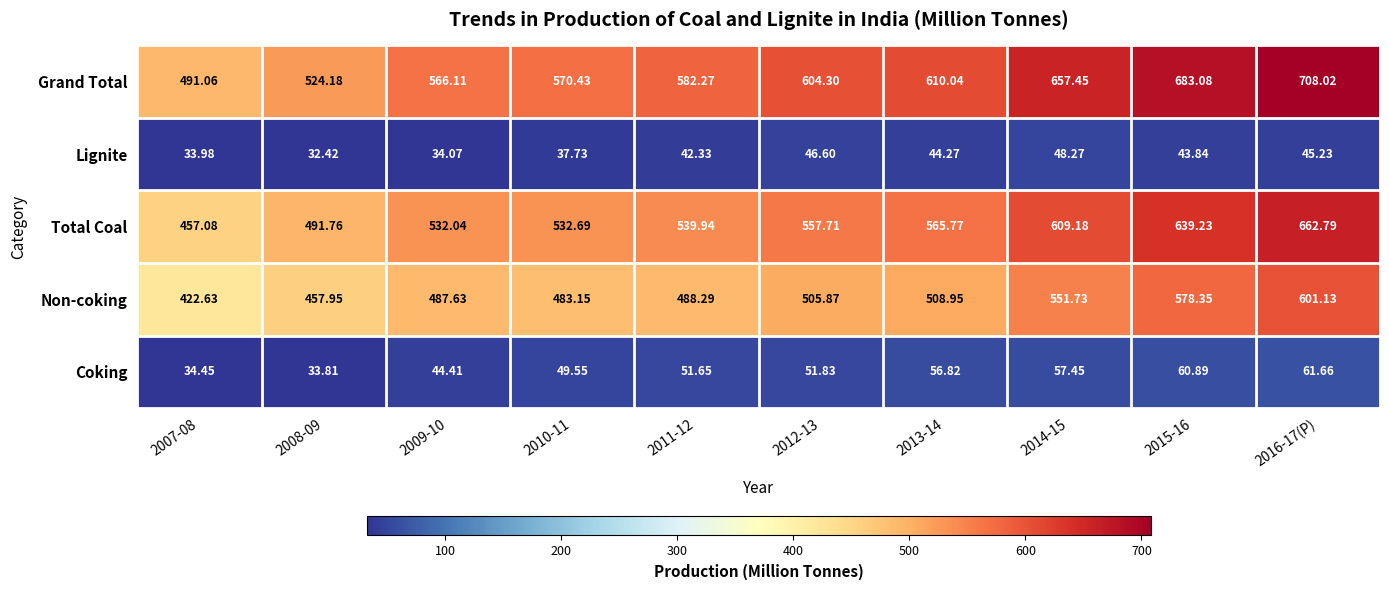

Which series has the largest total across all categories?

Grand Total